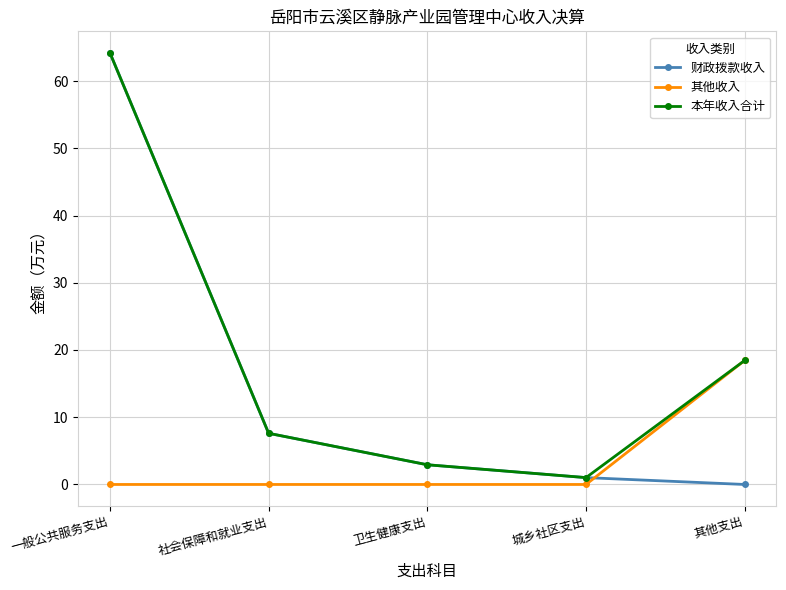

What is the label of the 1st point from the right?

其他支出